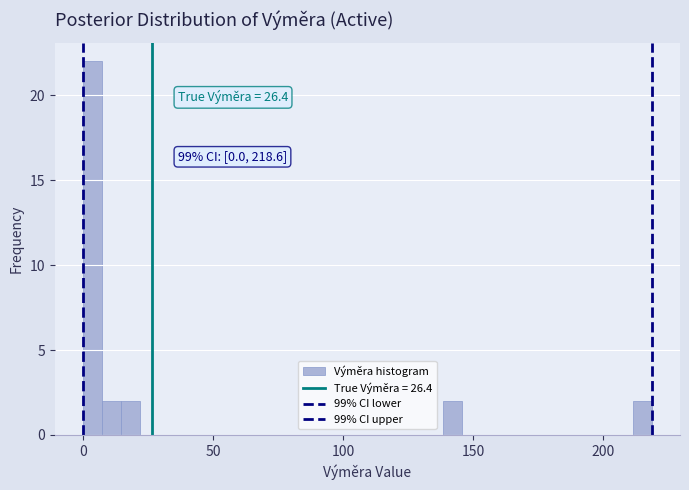

Read against the x-axis, roughly where is the centre of the tallest bar?

5